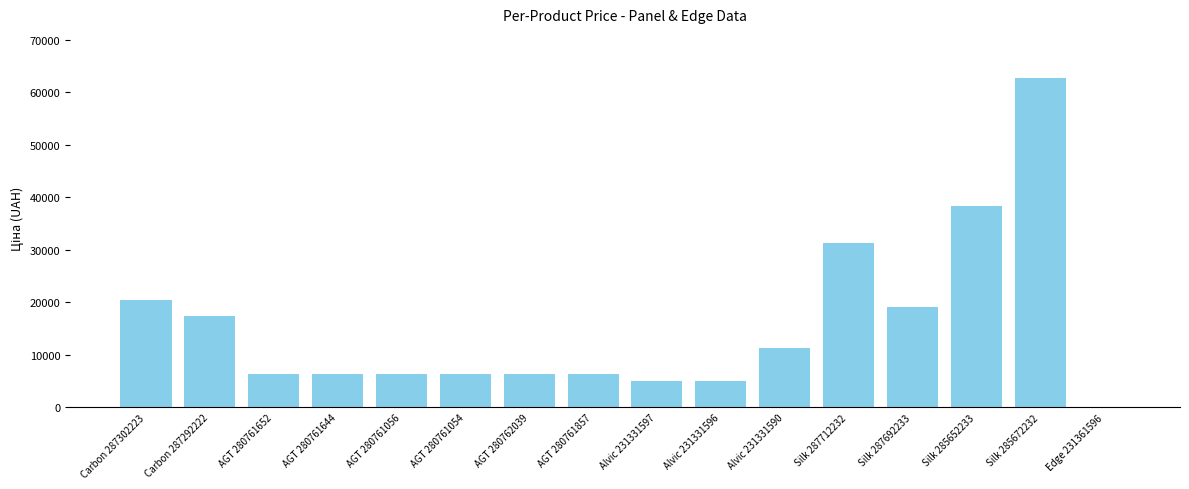

At which label does the data first exceed 6328?

Carbon 287302223